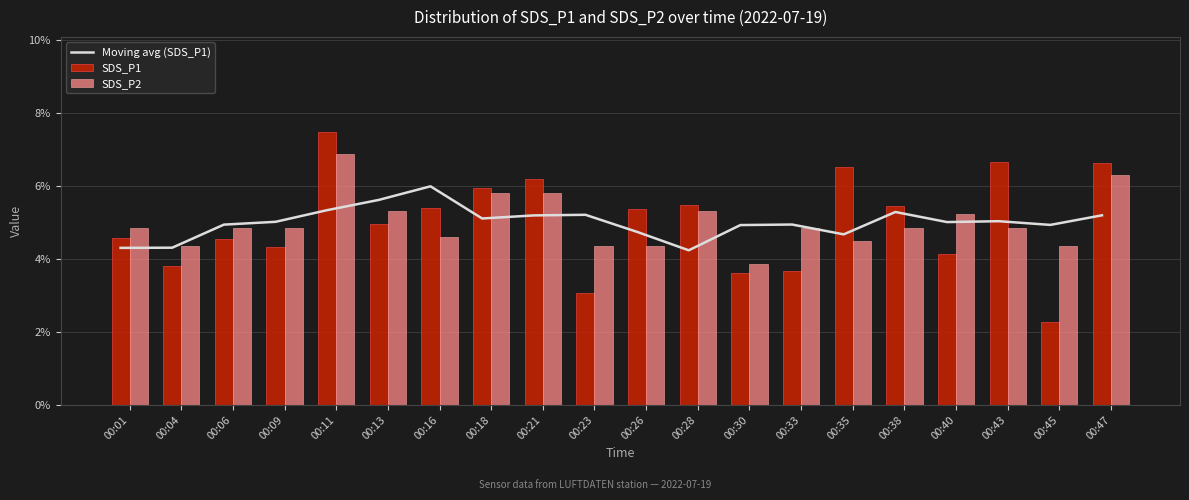

How many categories are shown in the chart?

20